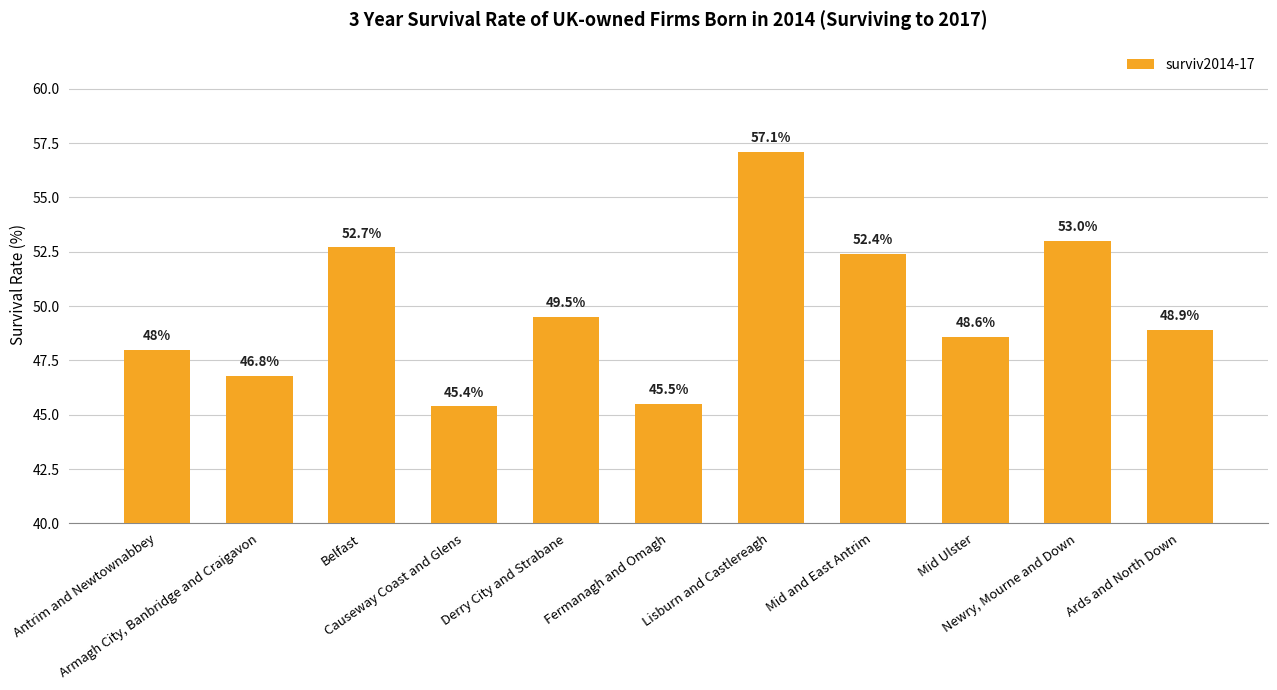

What is the value of the 5th bar from the left?

49.5